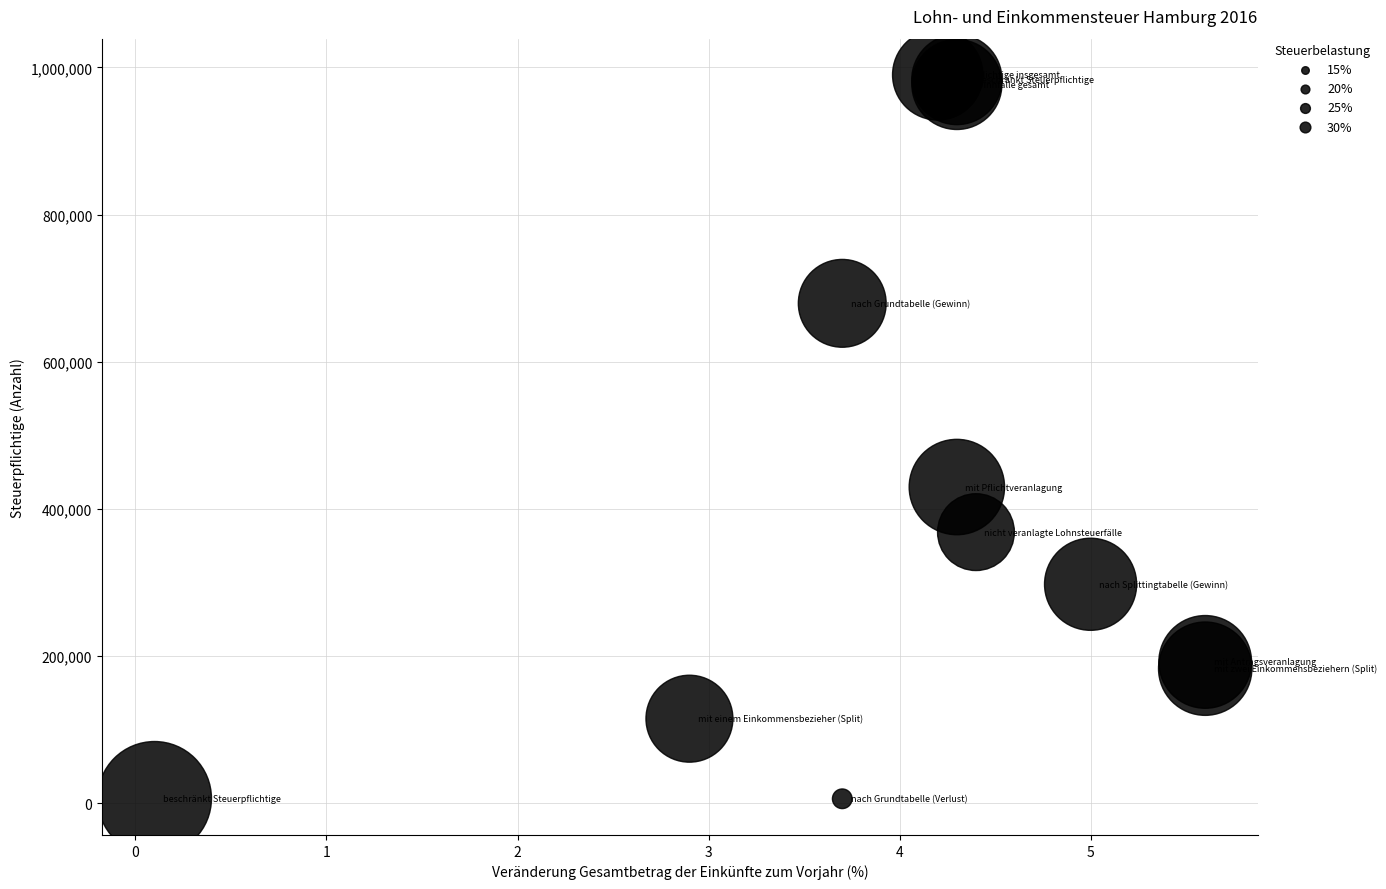

What Y value in the scatter plot is closest to 497906?

429648